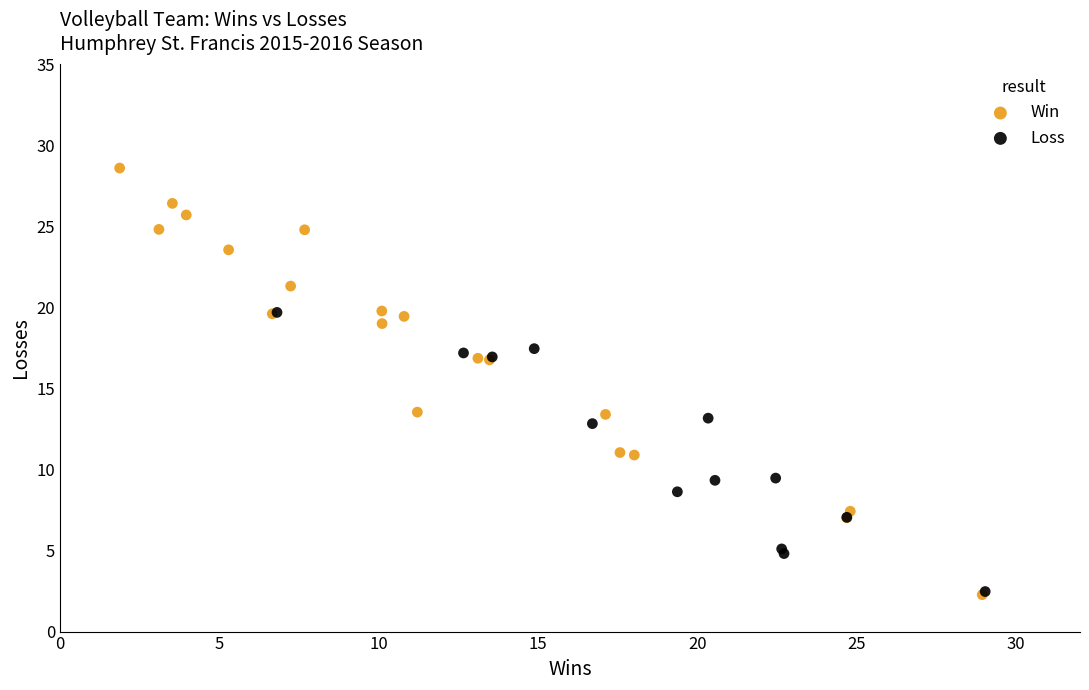

Which series has the largest Y range (max minus min)?

Win